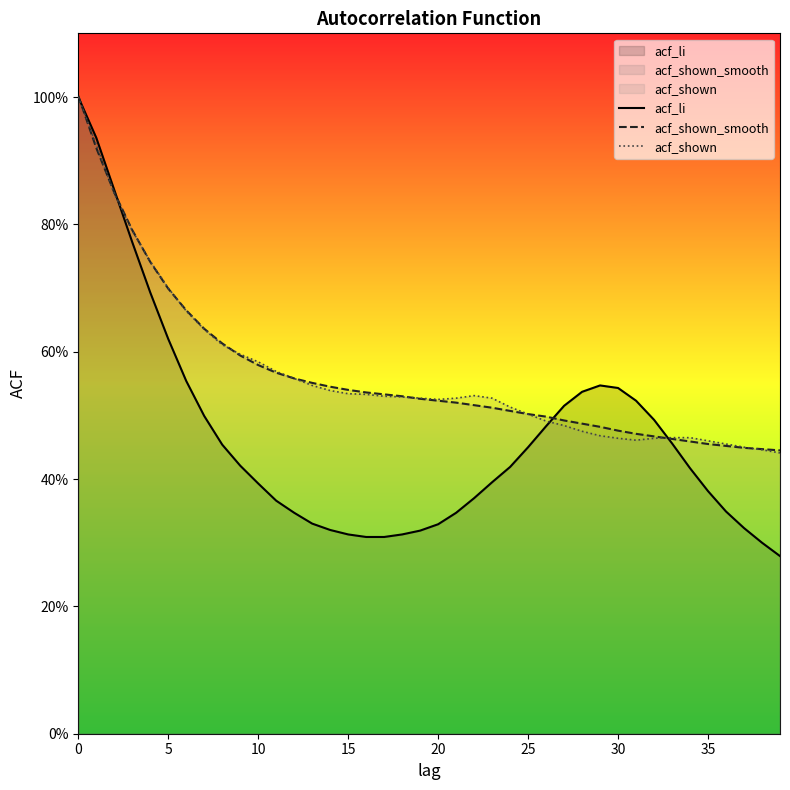

Between 21 and 29, which series saw the biggest shift?

acf_li